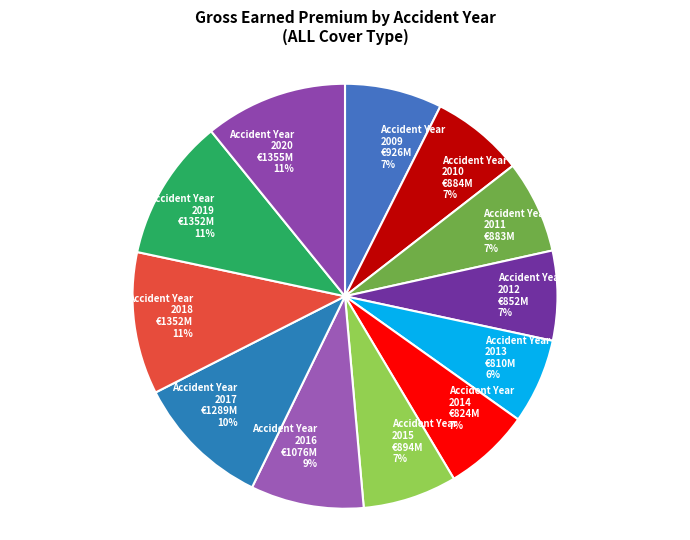

To the nearest percent, what percentage of the pie is Accident Year 2020 €1355M 11%?

11%